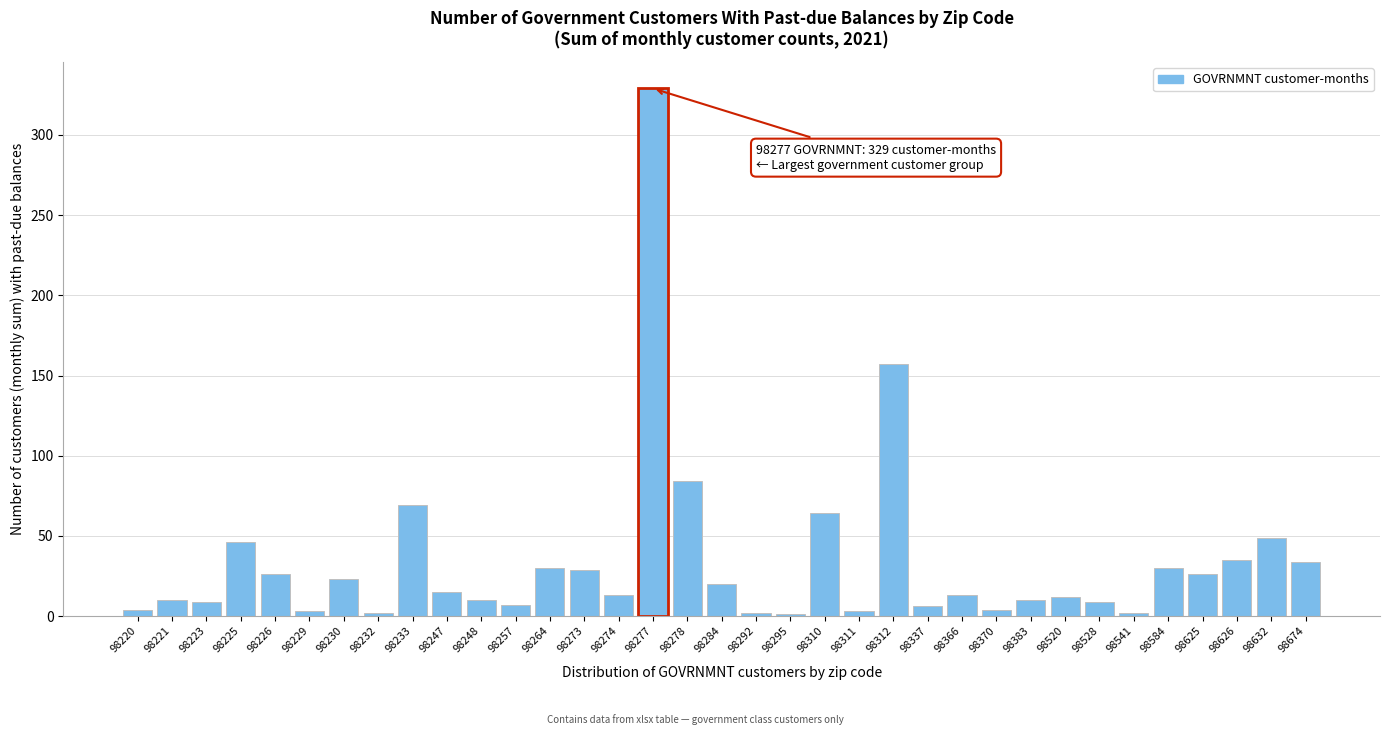

What is the greatest value displayed?

329